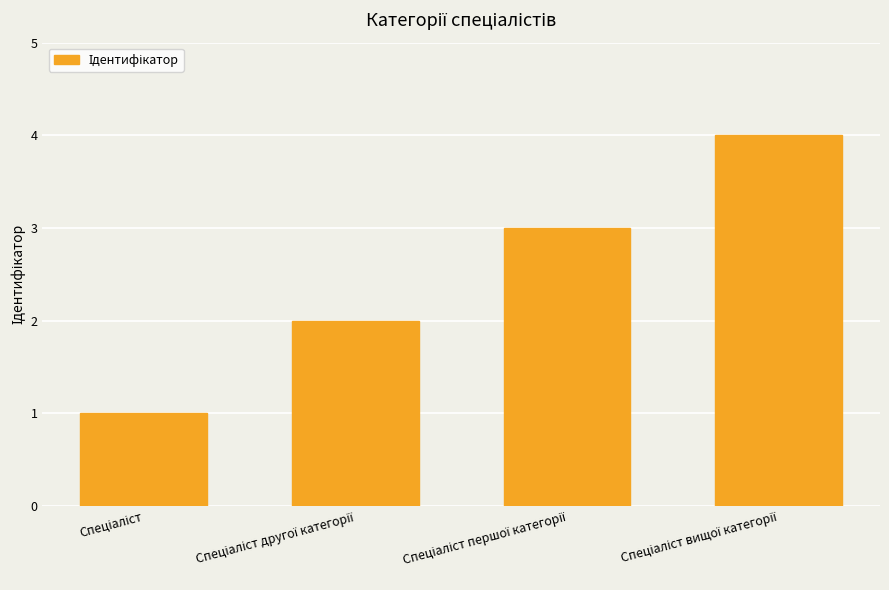

What is the sum of all values?

10